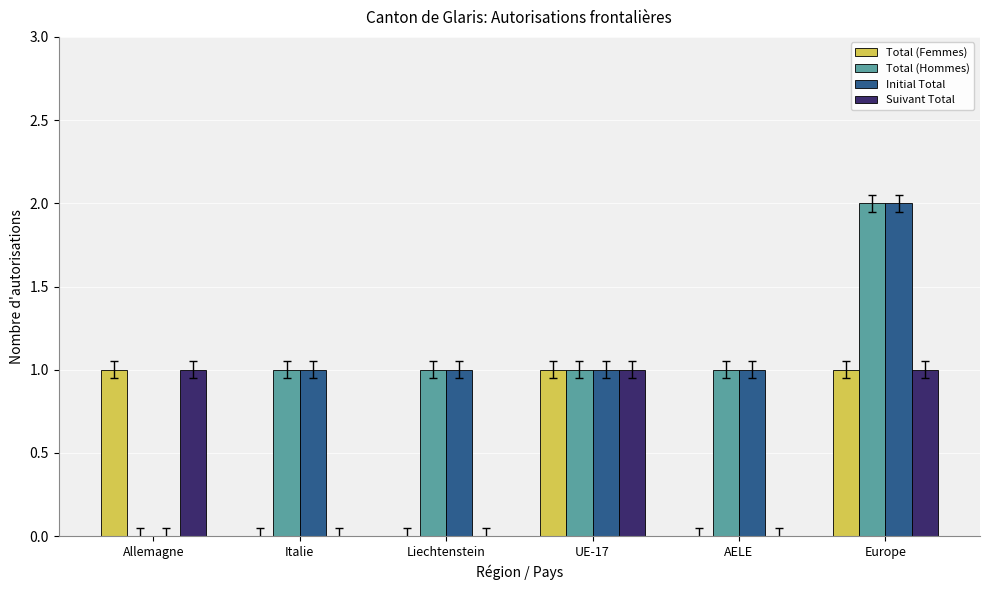

What are all the series names shown in the legend?

Total (Femmes), Total (Hommes), Initial Total, Suivant Total